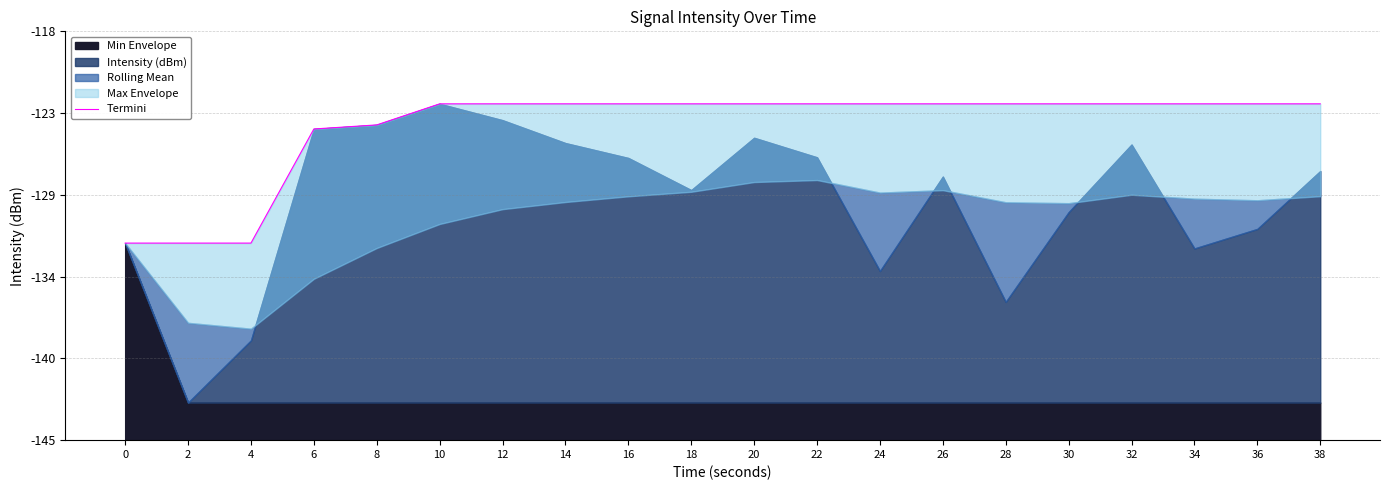

How many values exceed 22?

15